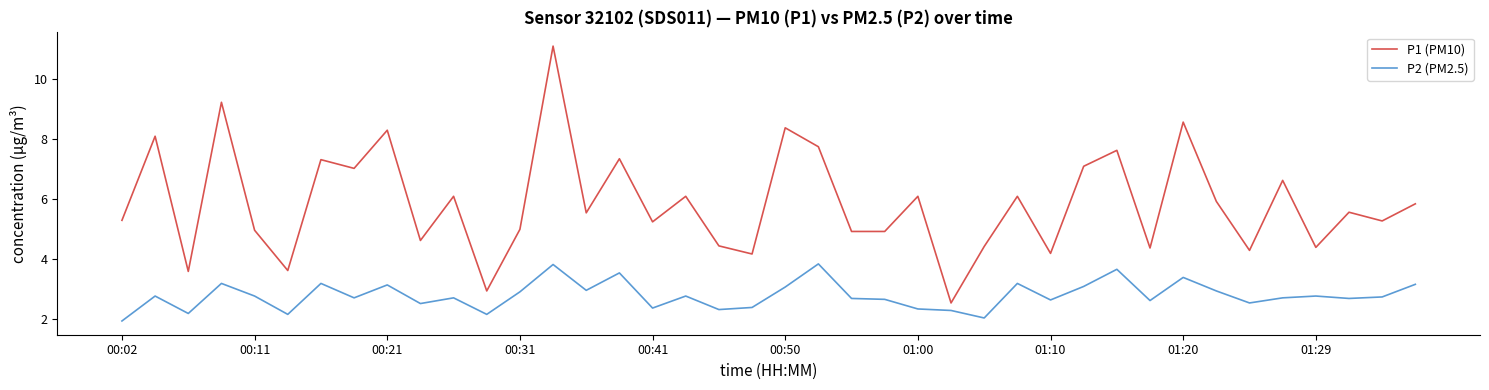

Which series has the largest total across all categories?

P1 (PM10)